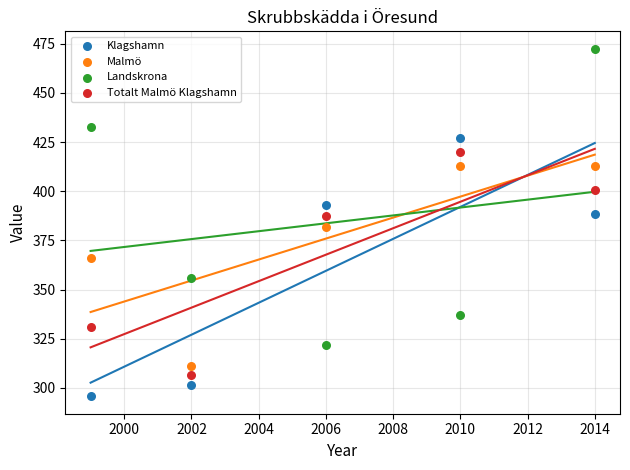

What are all the series names shown in the legend?

Klagshamn, Malmö, Landskrona, Totalt Malmö Klagshamn